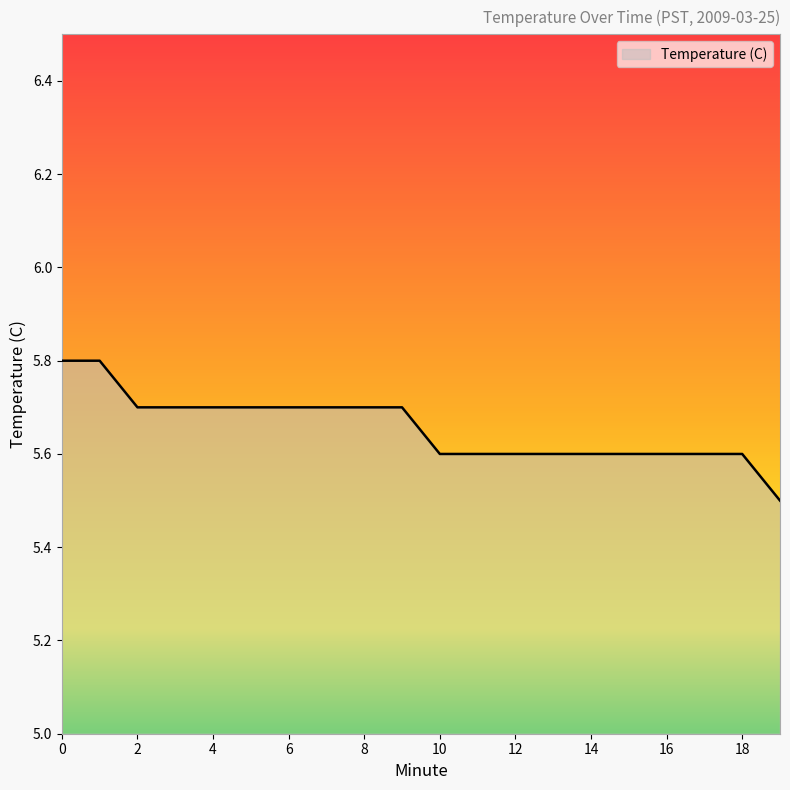

What is the greatest value displayed?

5.8